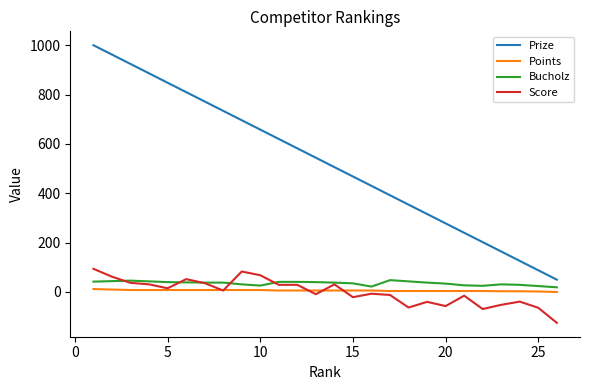

True or false: Points and Prize cross at least once.

False